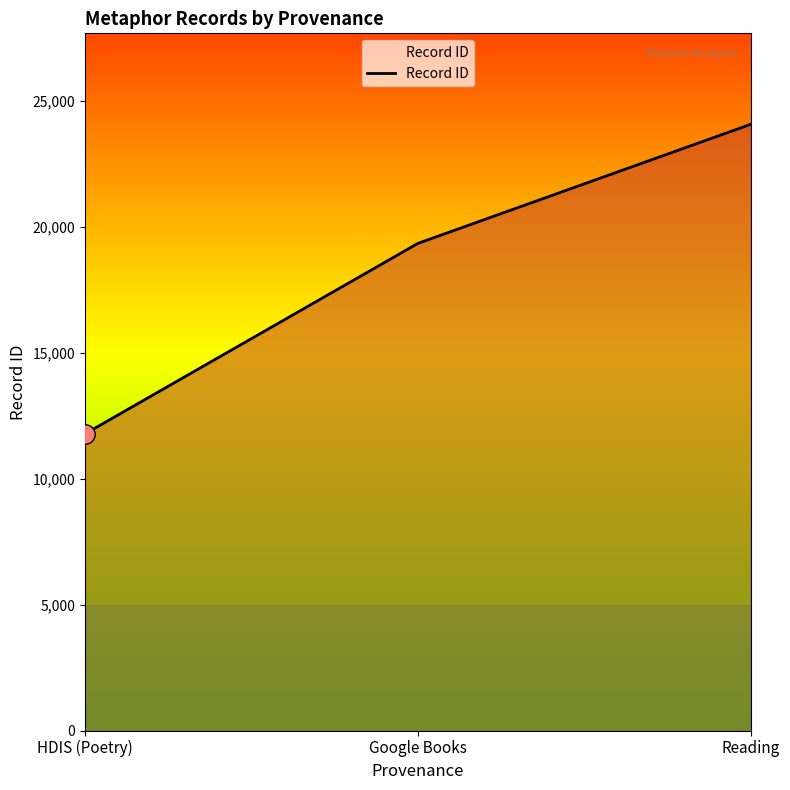

Does the chart have visible grid lines?

No